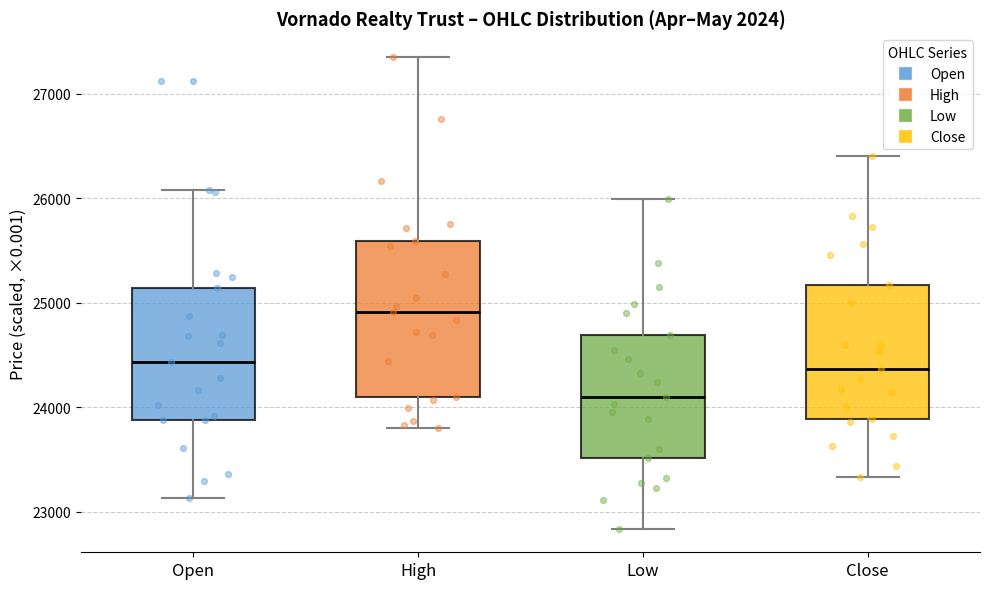

Where does the lower whisker of the box for High end on the y-axis? The values are not printed on the chart, so give them approximately, as read against the axis.

23800